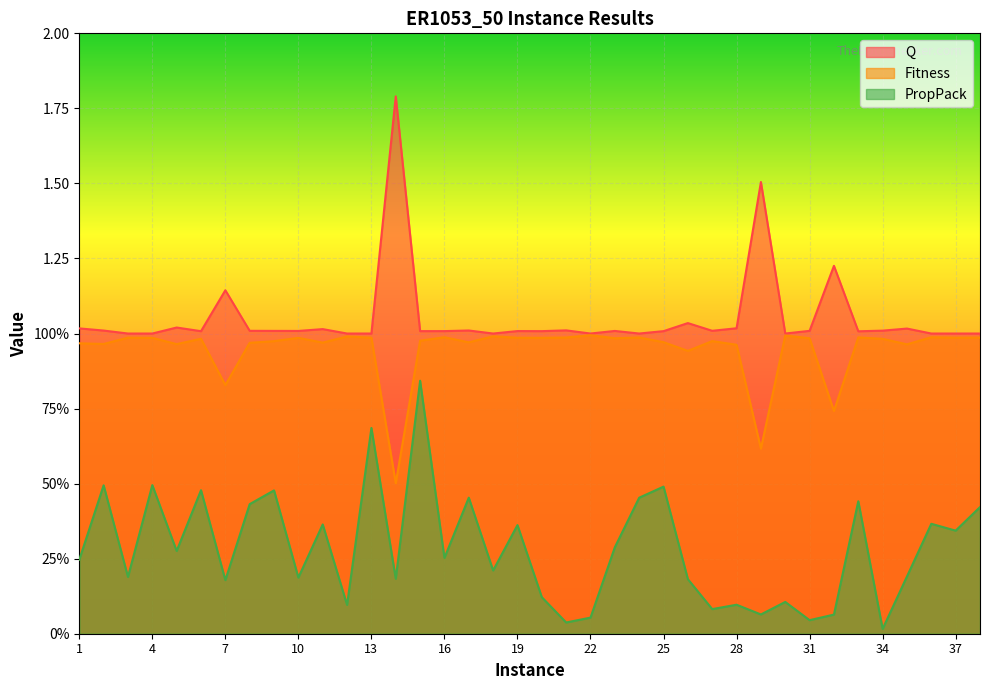

At 12, list the series in order from largest to smallest.

Q, Fitness, PropPack